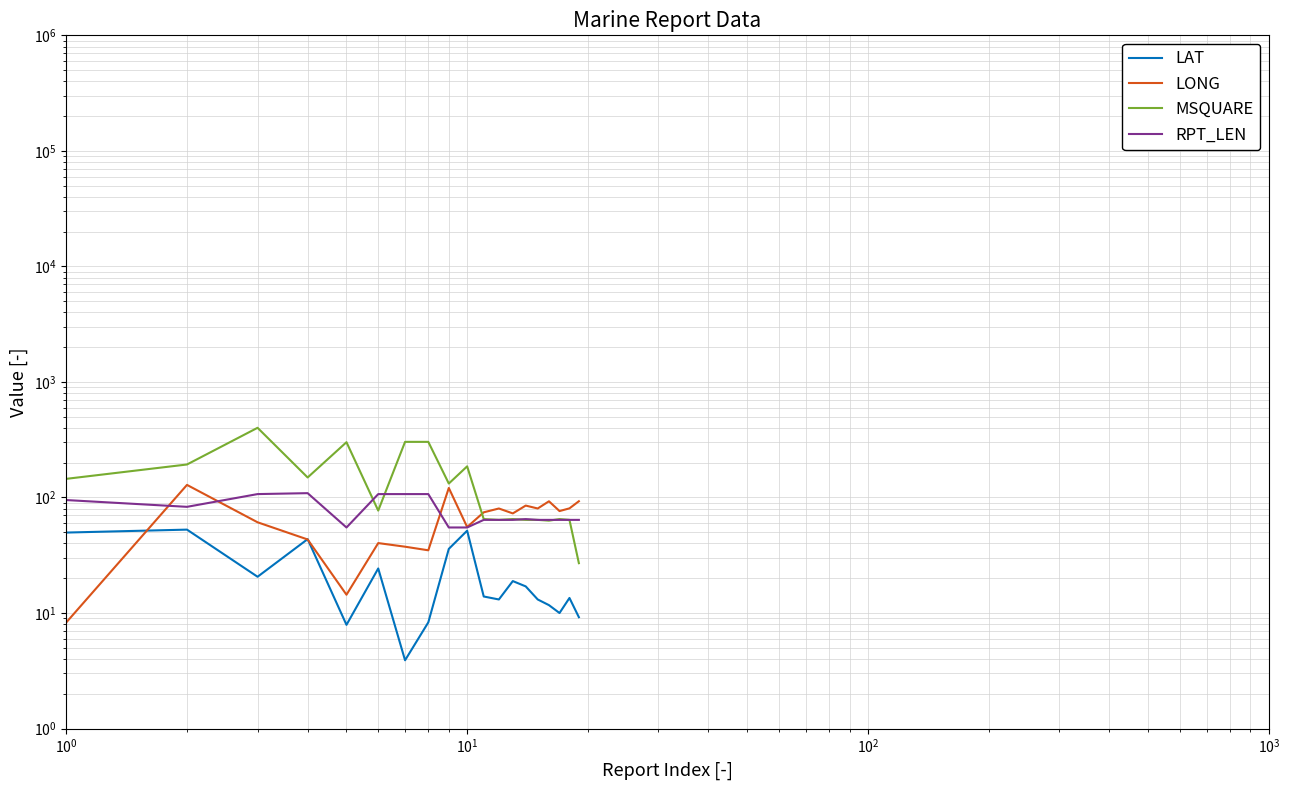

True or false: LONG has a value of 4.4 at $\mathdefault{10^{-1}}$.

False